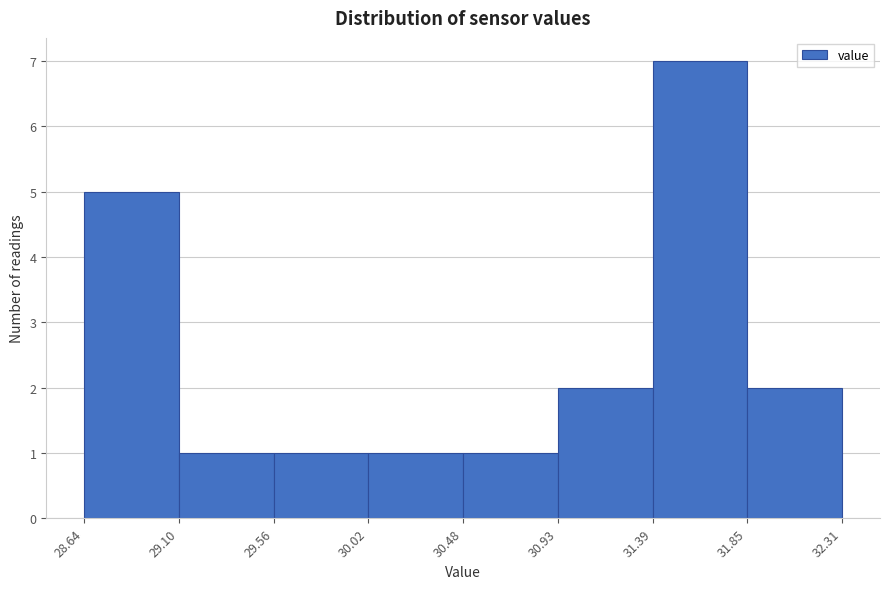

Over which range of the x-axis is the bar tallest?

31.39 to 31.85